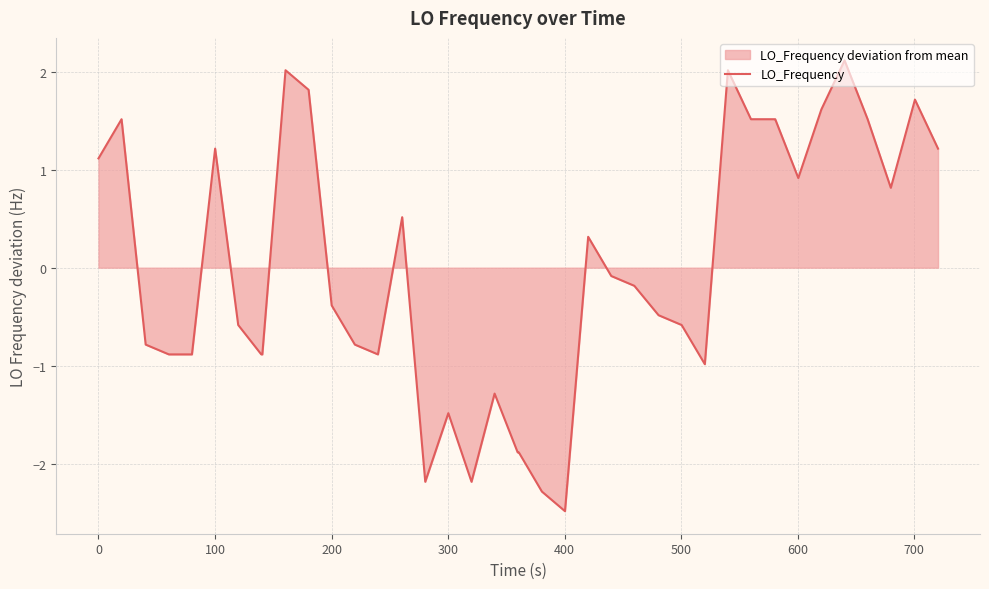

What is the difference between the maximum and minimum values?

4.6